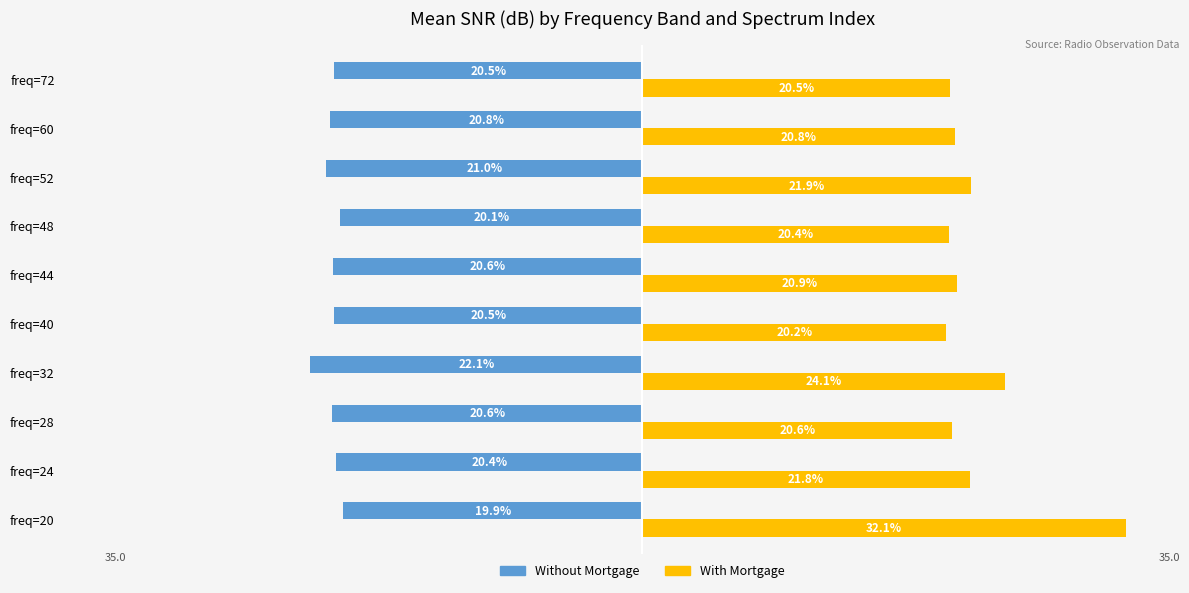

Between freq=24 and freq=32, which series saw the biggest shift?

With Mortgage